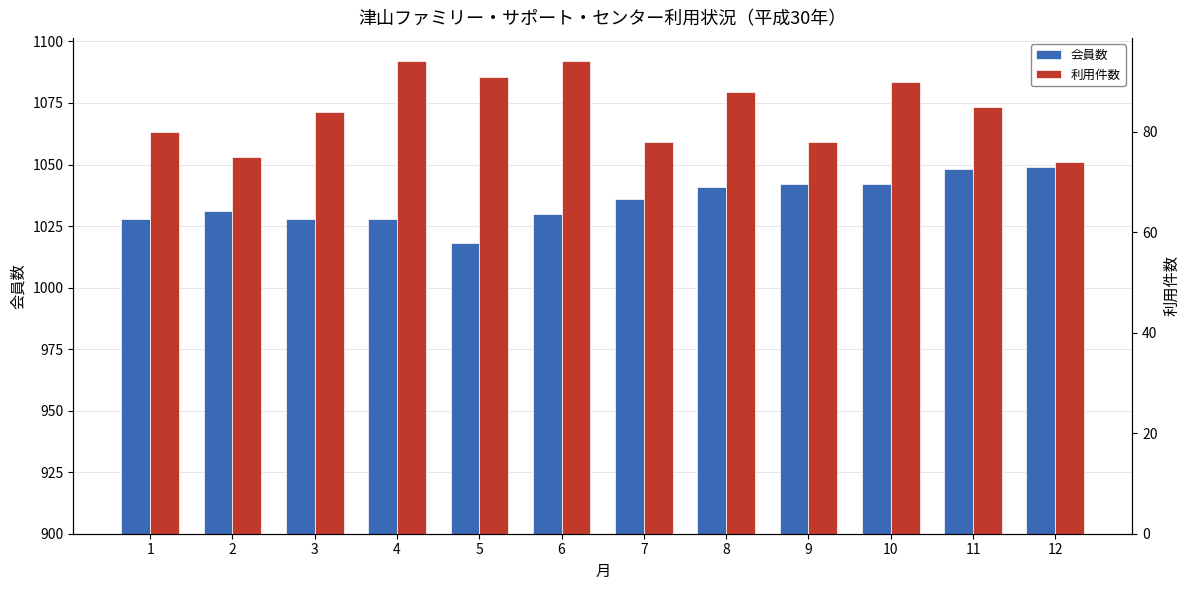

What is the spread (max minus min) of values at 2?

956